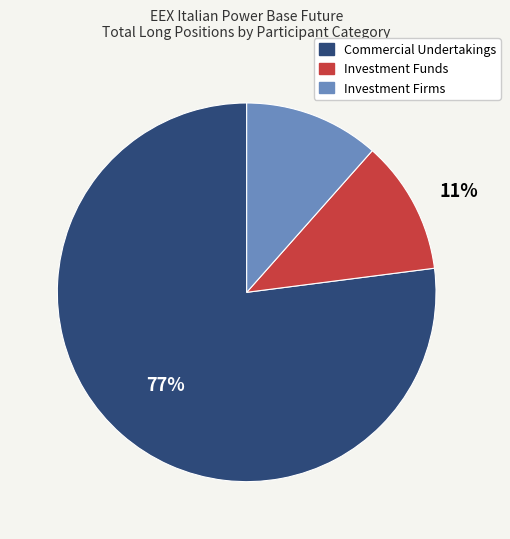

Is there a majority slice in this chart?

Yes